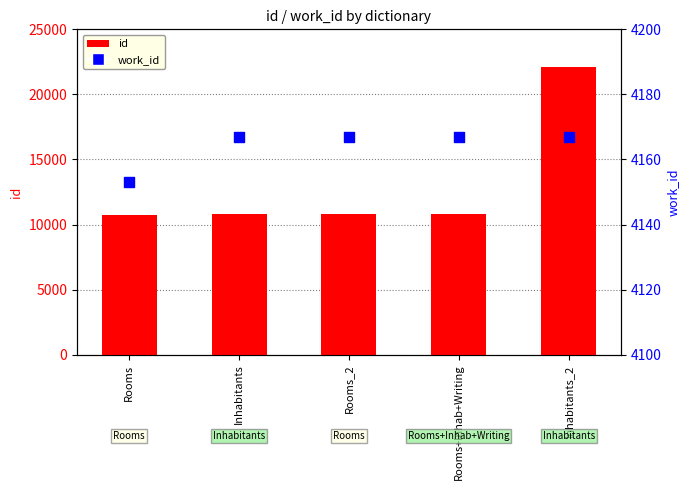

At how many categories does at least one series exceed 8884?

5